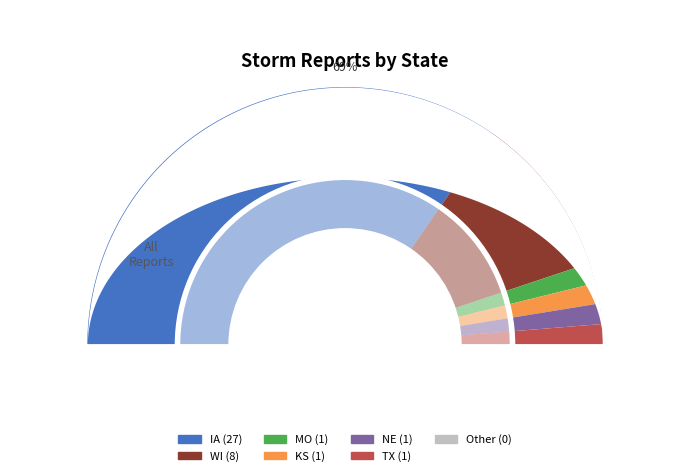

Do NE and Other together represent more than half of the pie?

No